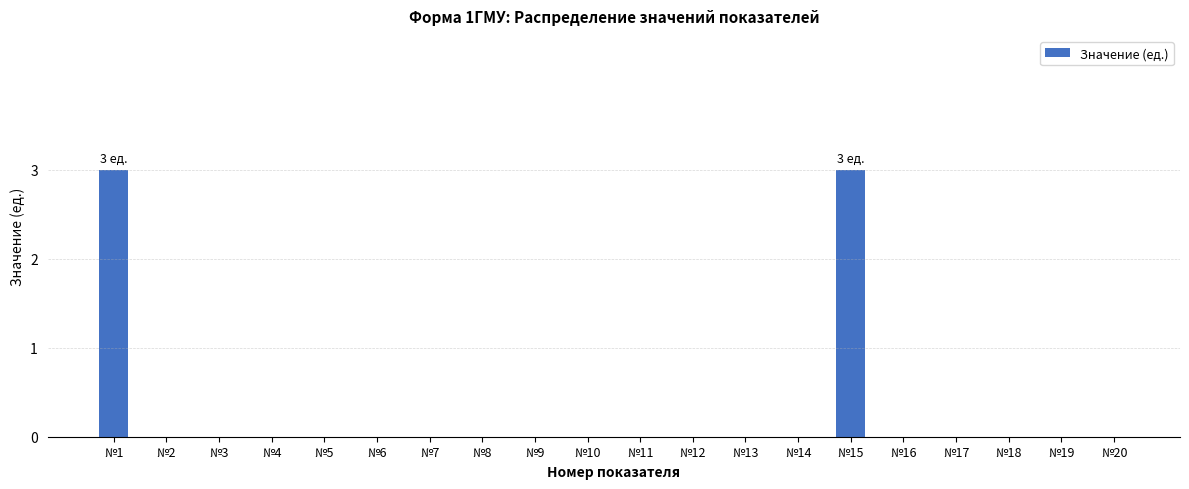

What is the maximum value shown in the chart?

3